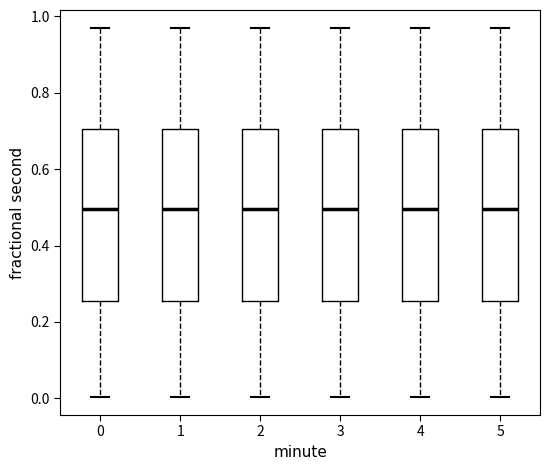

Where does the lower whisker of the box at x = 5 end on the y-axis? The values are not printed on the chart, so give them approximately, as read against the axis.

0.00